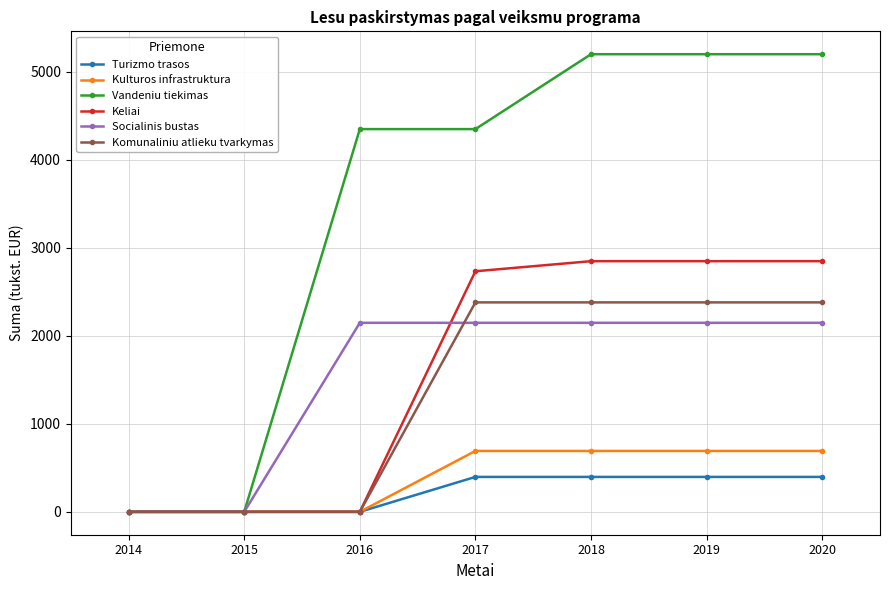

How many lines are shown in the chart?

6